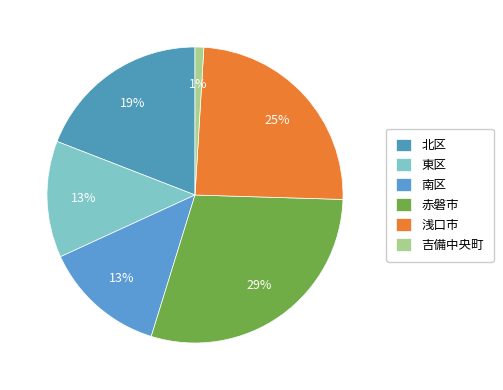

What is the ratio of the value at 南区 to the value at 赤磐市?

0.5